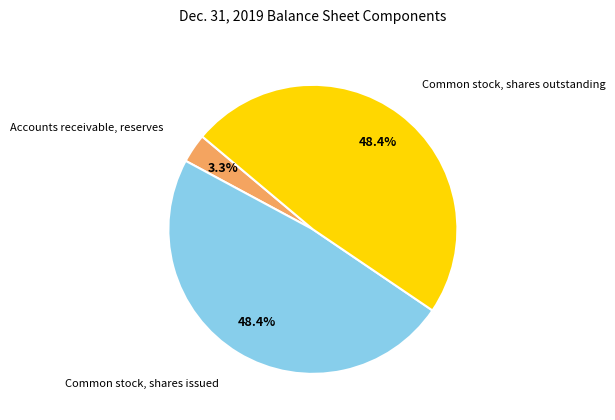

To the nearest percent, what is the average slice percentage?

33%